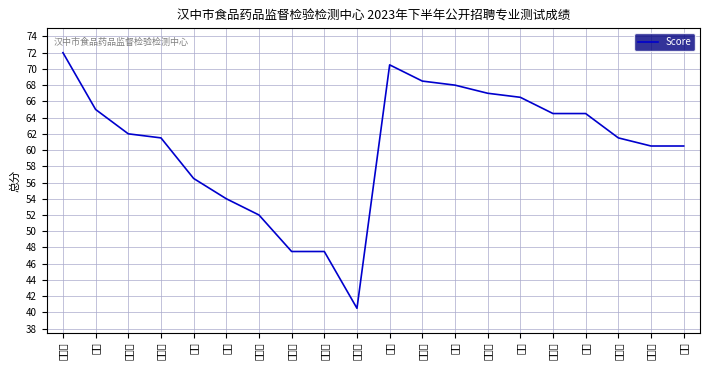

How many interior local peaks (higher than both neighbors) does the data have?

1